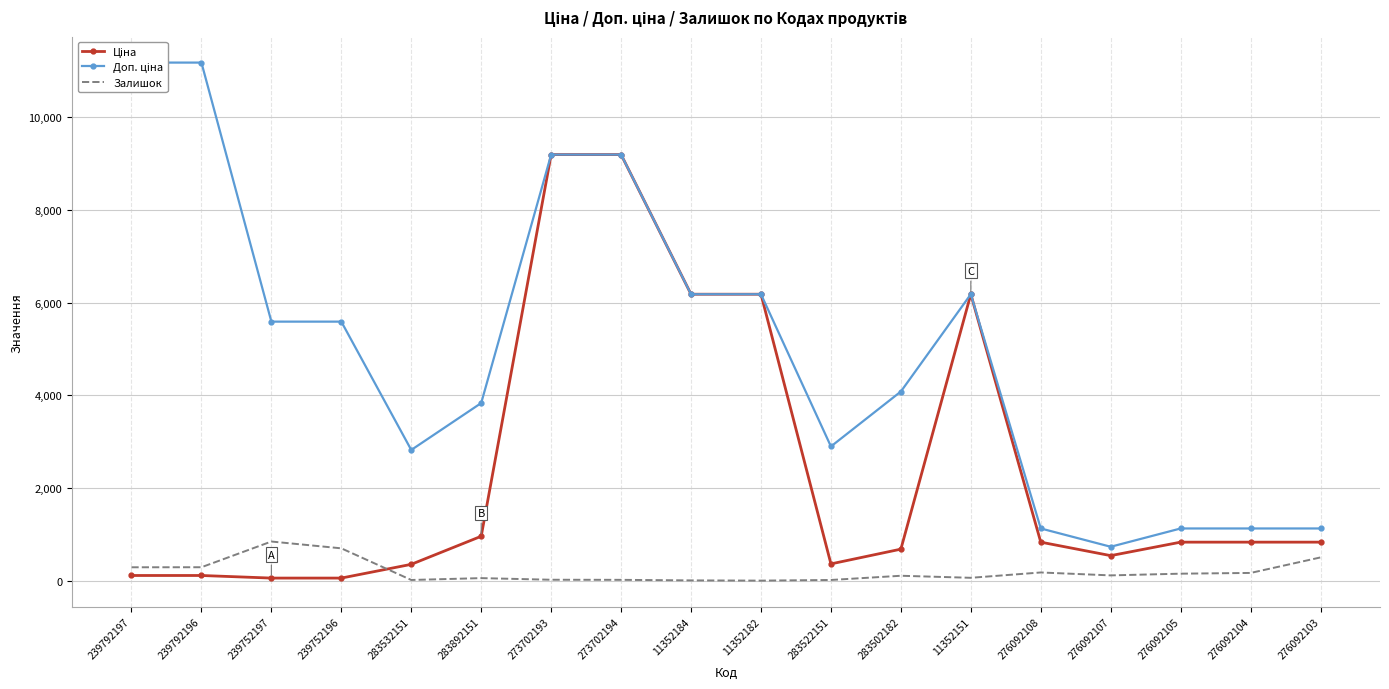

True or false: Залишок and Доп. ціна intersect in this chart.

False